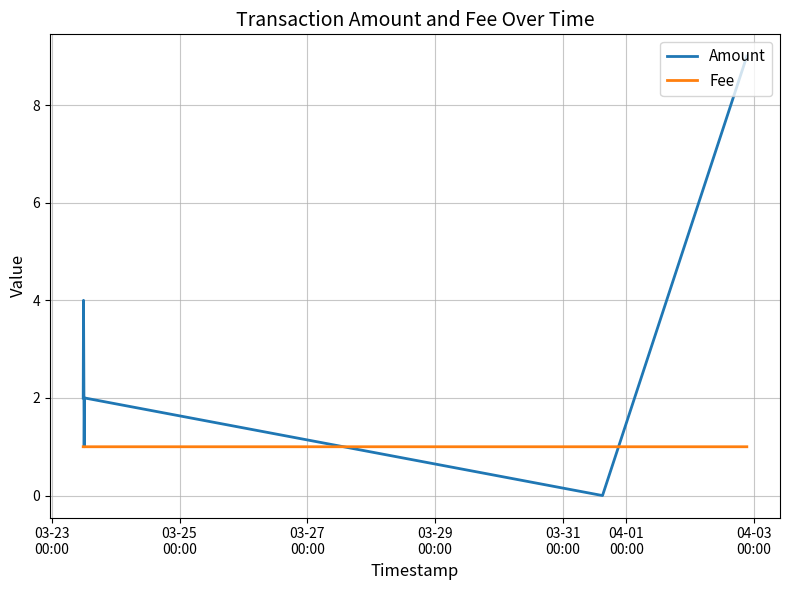

What is the highest value of the Fee series?

1.0